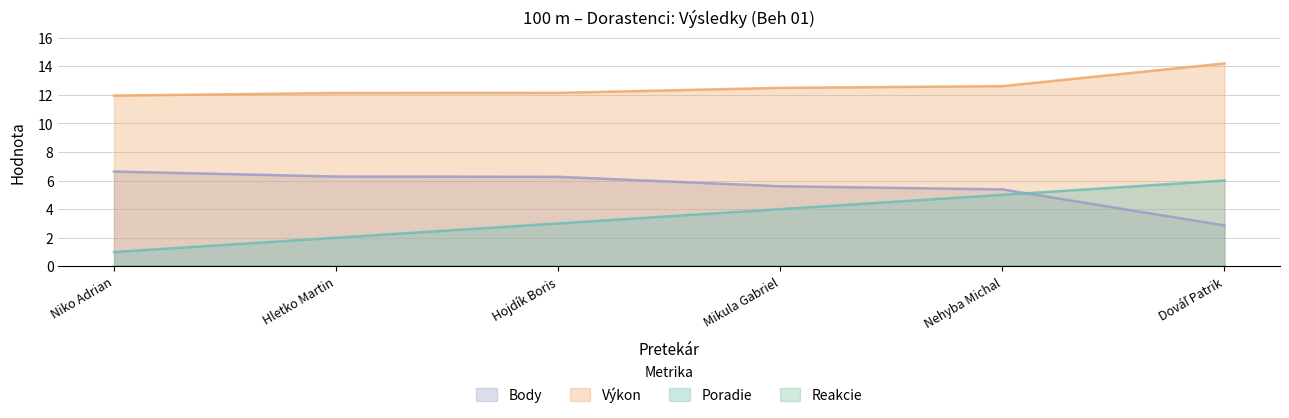

What is the difference between the maximum and minimum values in the Poradie series?

5.0